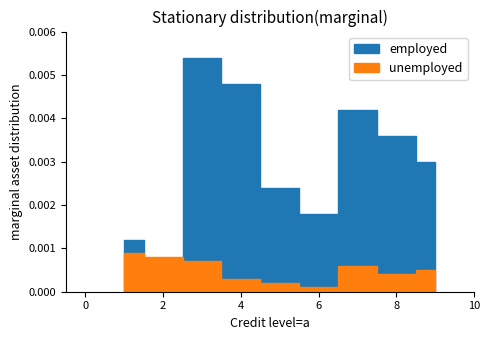

How many series are shown in this chart?

2